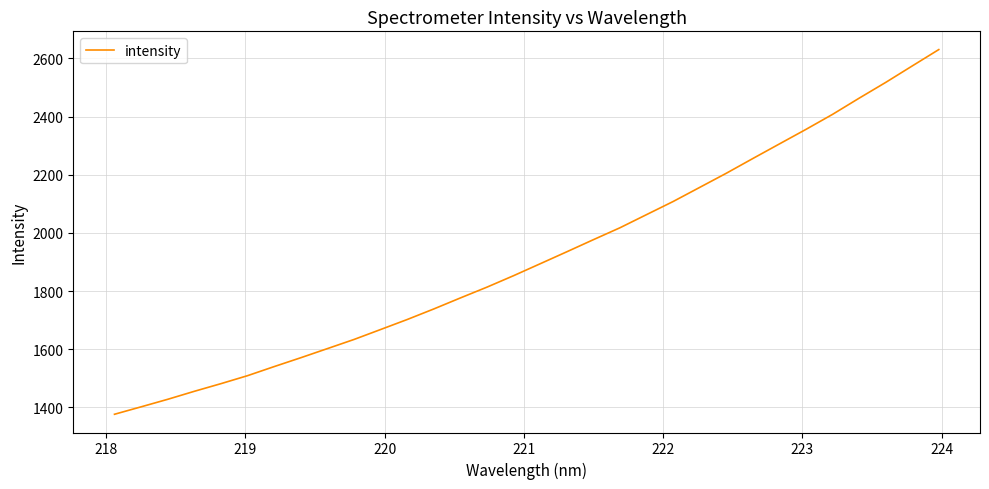

Is this an area chart (filled region under the line)?

No